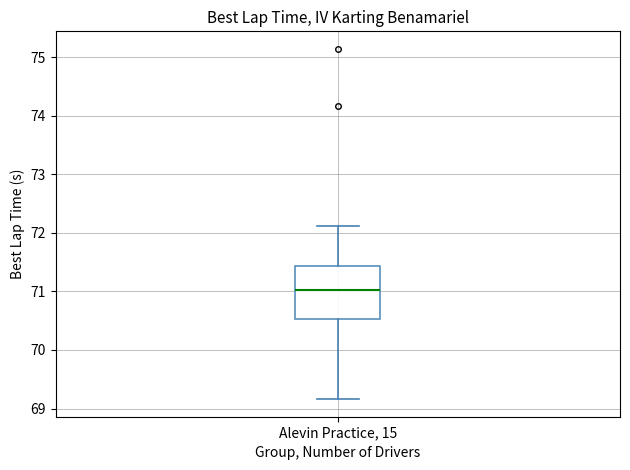

Where does the upper whisker of the box for Alevin Practice, 15 end on the y-axis? The values are not printed on the chart, so give them approximately, as read against the axis.

72.1